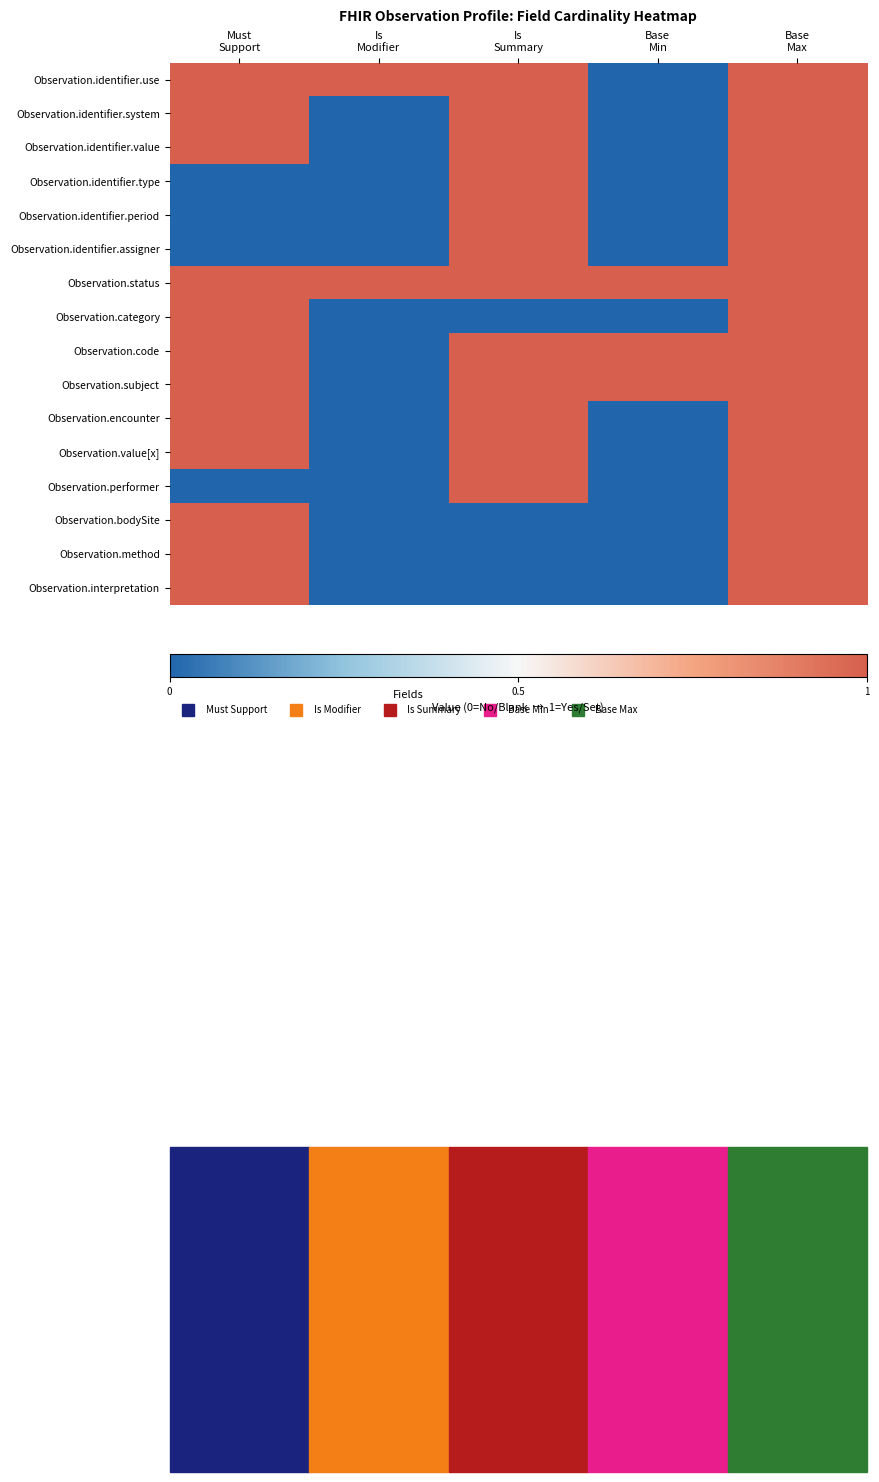

List the series in order of their peak value, lowest first.

Observation.identifier.use, Observation.identifier.system, Observation.identifier.value, Observation.identifier.type, Observation.identifier.period, Observation.identifier.assigner, Observation.status, Observation.category, Observation.code, Observation.subject, Observation.encounter, Observation.value[x], Observation.performer, Observation.bodySite, Observation.method, Observation.interpretation